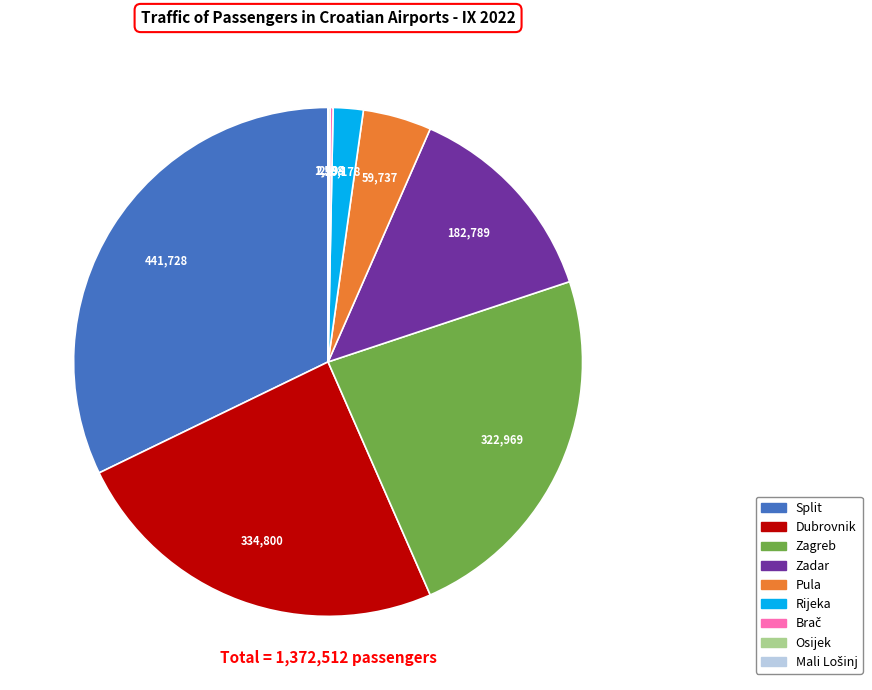

Approximately how many times larger is the value at Rijeka compared to Pula?

0.4